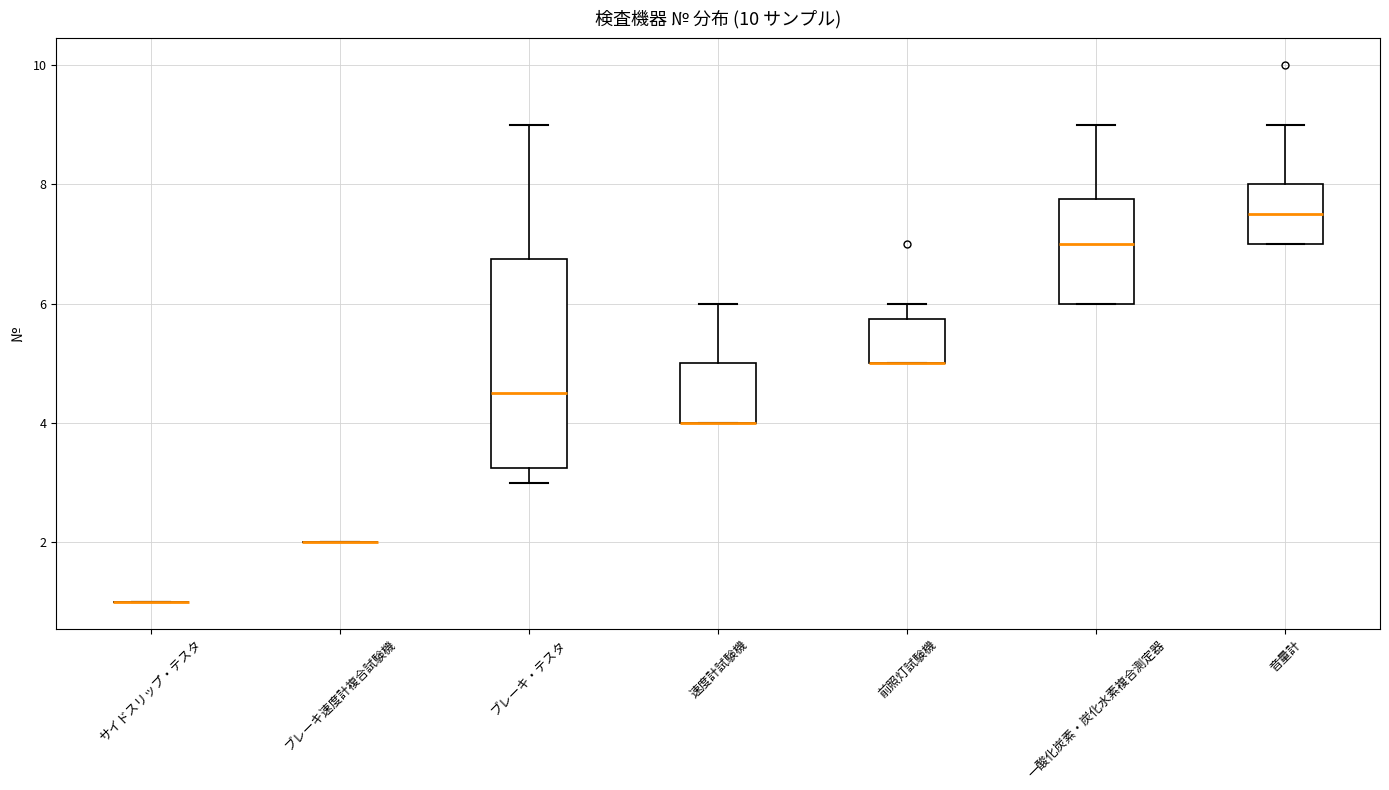

Reading left to right, transcribe this box plot: for each box, give where its median line is, the range the box spans, and where its two whiskers end, as read against the y-axis. The values are not printed on the chart, so give them approximately, as read against the axis.

サイドスリップ・テスタ: box collapsed to a line at 1.0, whiskers 1.0 to 1.0
ブレーキ速度計複合試験機: box collapsed to a line at 2.0, whiskers 2.0 to 2.0
ブレーキ・テスタ: median 4.6, box 3.2 to 6.8, whiskers 3.0 to 9.0
速度計試験機: median 4.0 (drawn on the box's lower edge), box 4.0 to 5.0, whiskers 4.0 to 6.0
前照灯試験機: median 5.0 (drawn on the box's lower edge), box 5.0 to 5.8, whiskers 5.0 to 6.0
一酸化炭素・炭化水素複合測定器: median 7.0, box 6.0 to 7.8, whiskers 6.0 to 9.0
音量計: median 7.6, box 7.0 to 8.0, whiskers 7.0 to 9.0